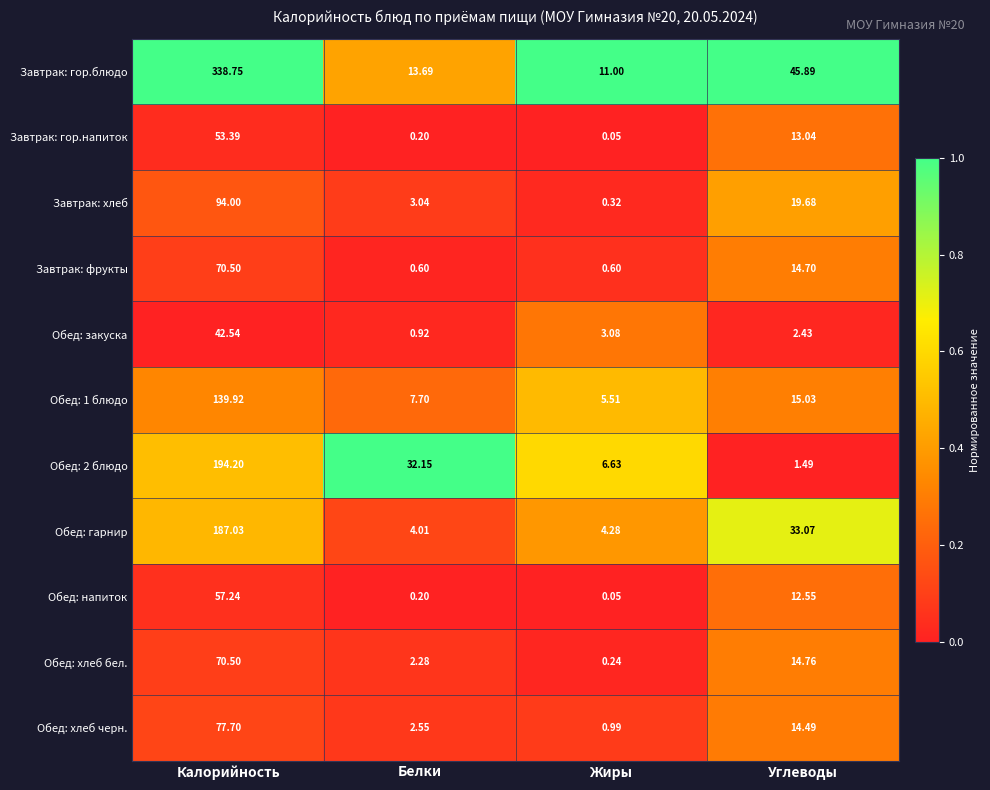

Rank the categories by Завтрак: гор.блюдо value from lowest to highest.

Жиры, Белки, Углеводы, Калорийность